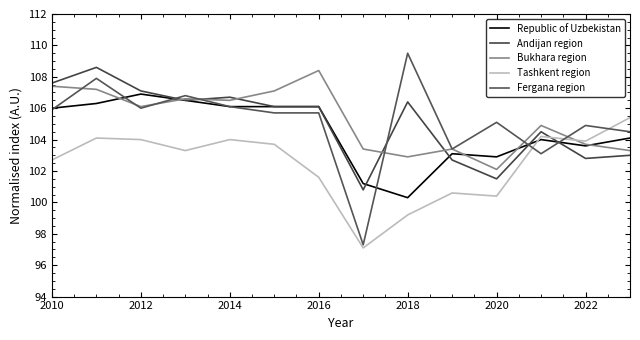

What is the sum of all Andijan region values?

1470.4